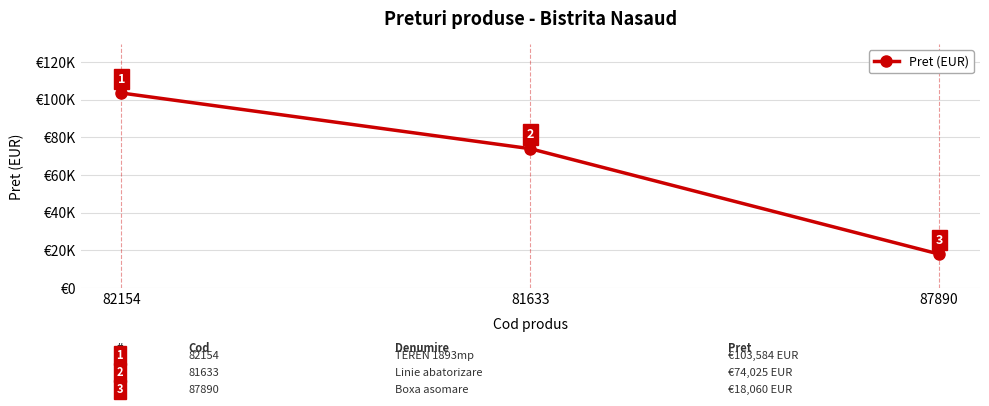

Which category has the highest value across all series?

82154